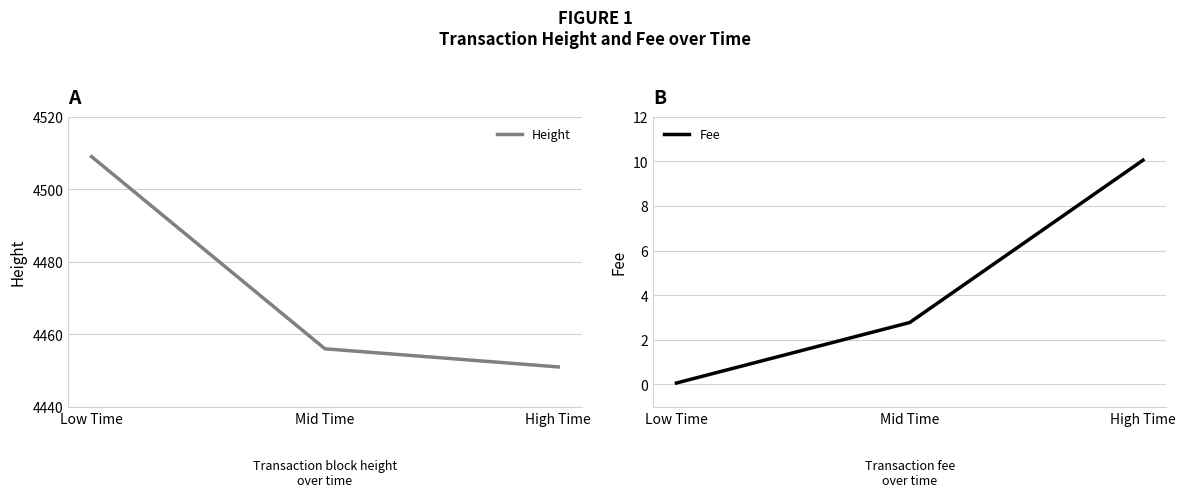

What is the difference between the maximum and second lowest values in the Fee series?

7.3